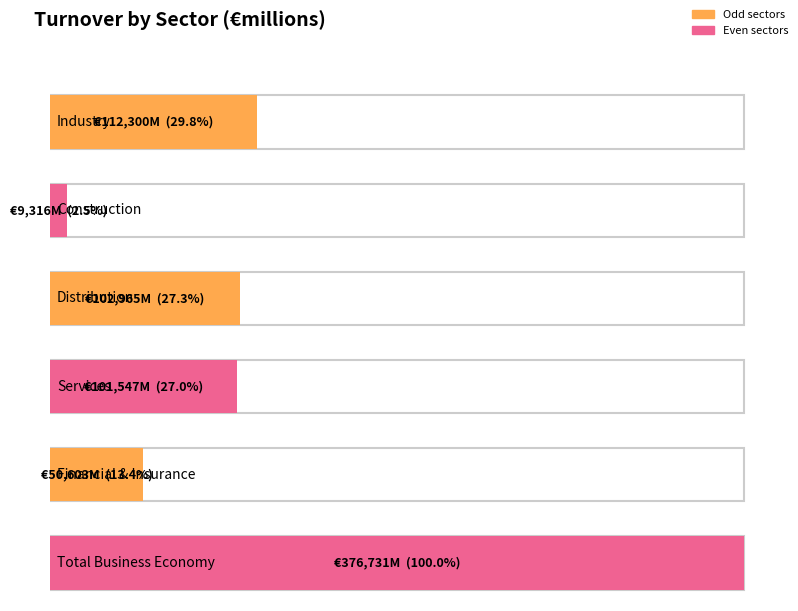

What is the difference between the second highest and second lowest values?

61697